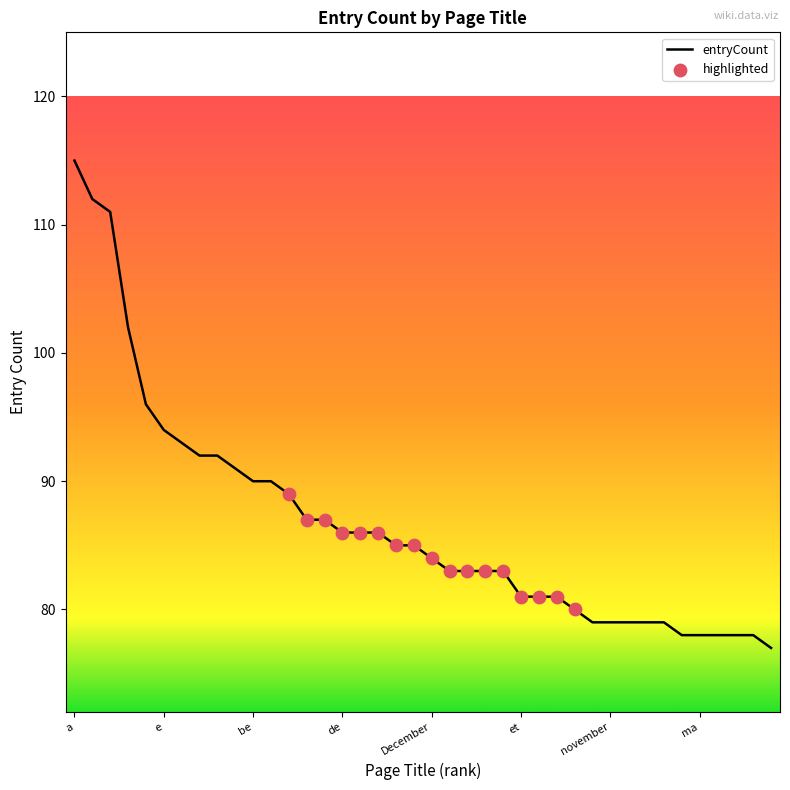

What is the maximum value shown in the chart?

115